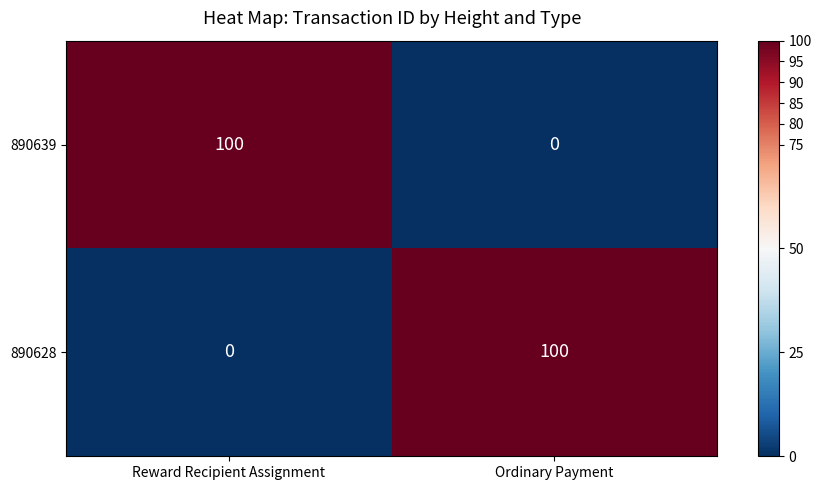

At how many categories does at least one series exceed 52?

2